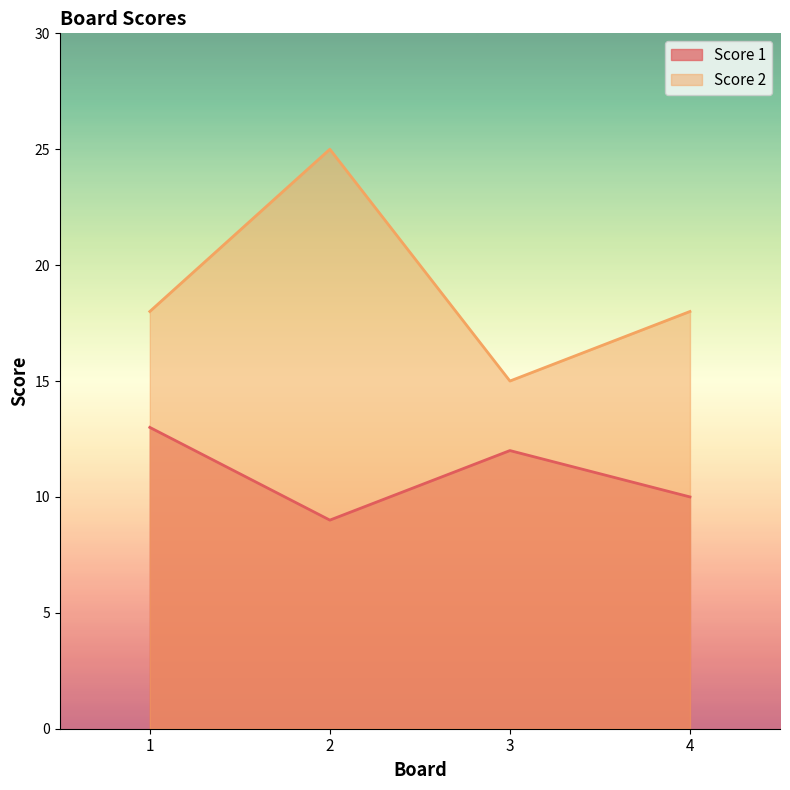

Where is the first local maximum for Score 1?

3